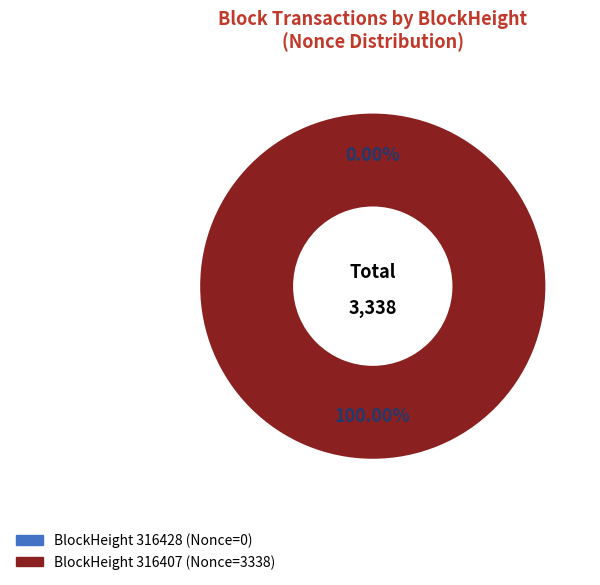

To the nearest percent, what percentage of the pie is 316407?

100%